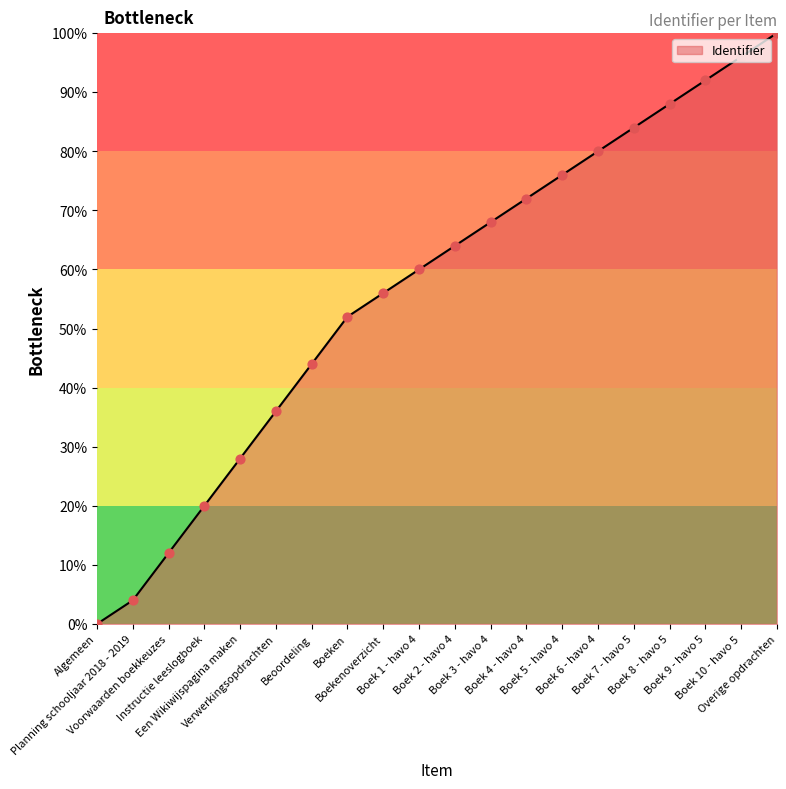

What is the change in value from Voorwaarden boekkeuzes to Boeken?

+40.0